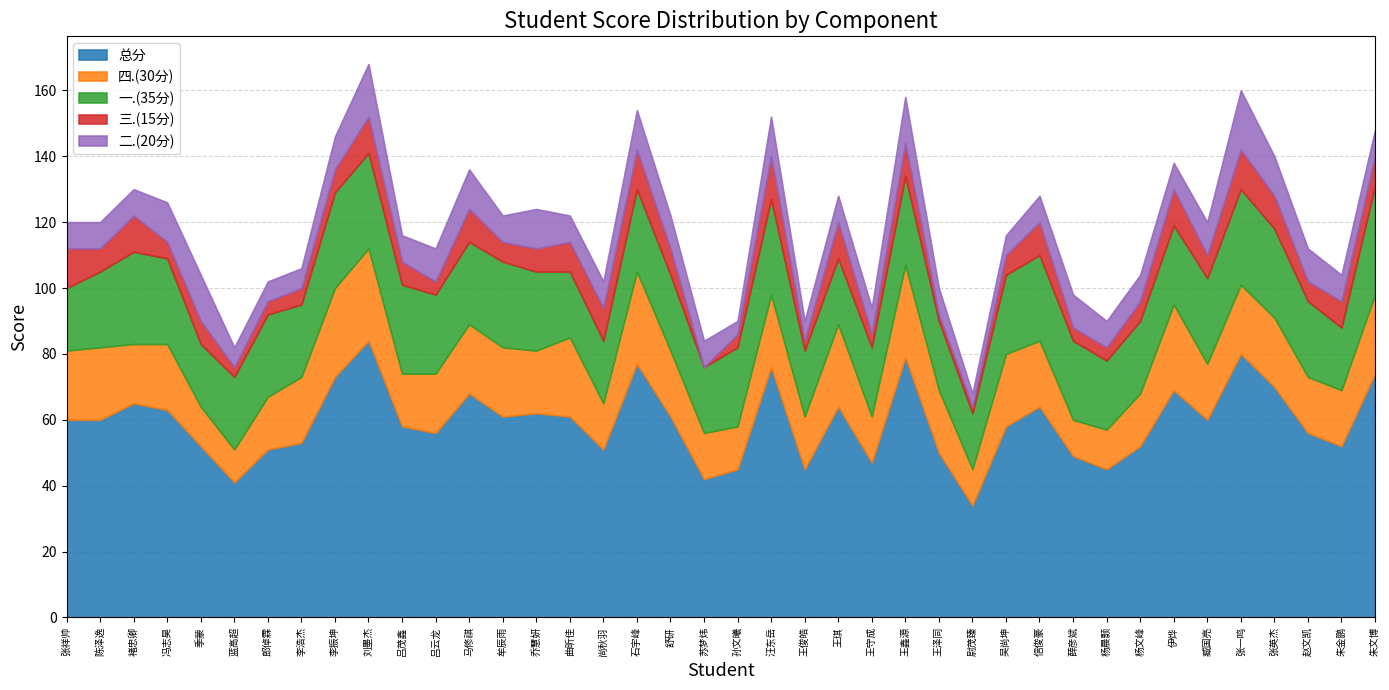

Is it true that 总分 equals 61 at 曲昕佳?

True